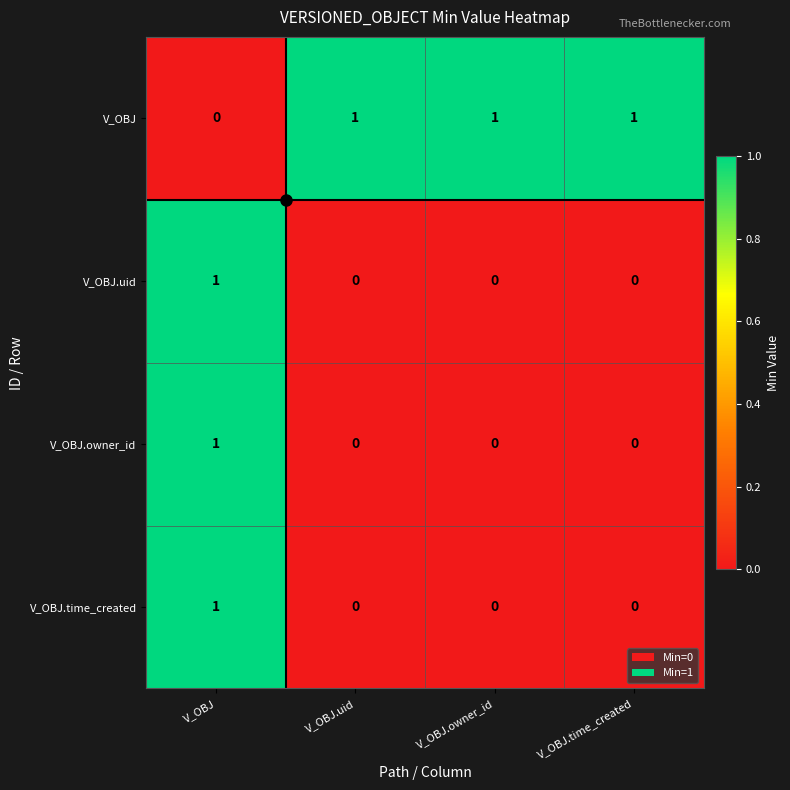

At which label is V_OBJ closest to 0?

V_OBJ